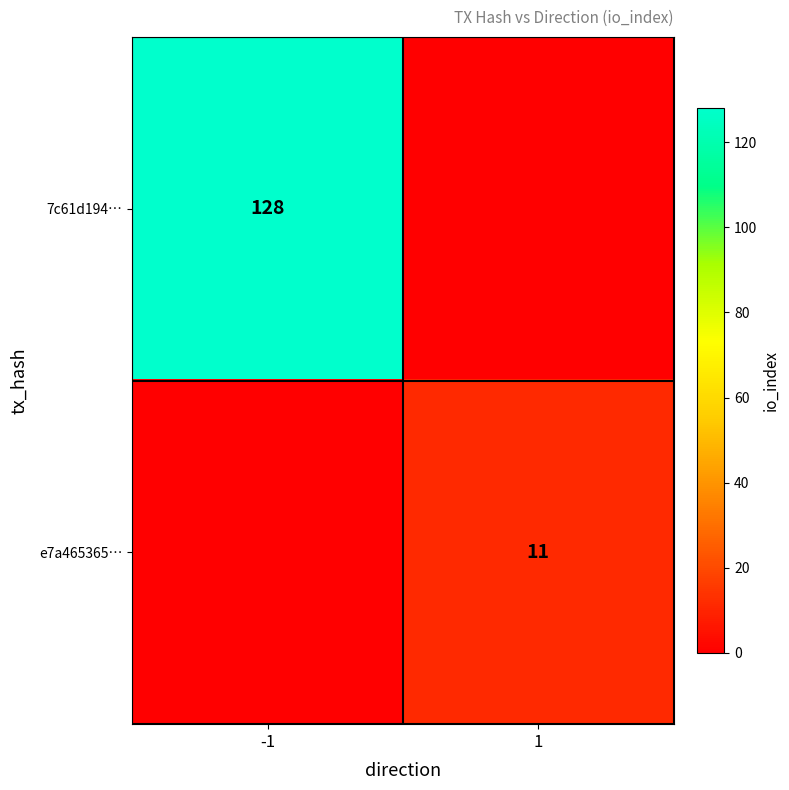

How many data points does each series have?

2